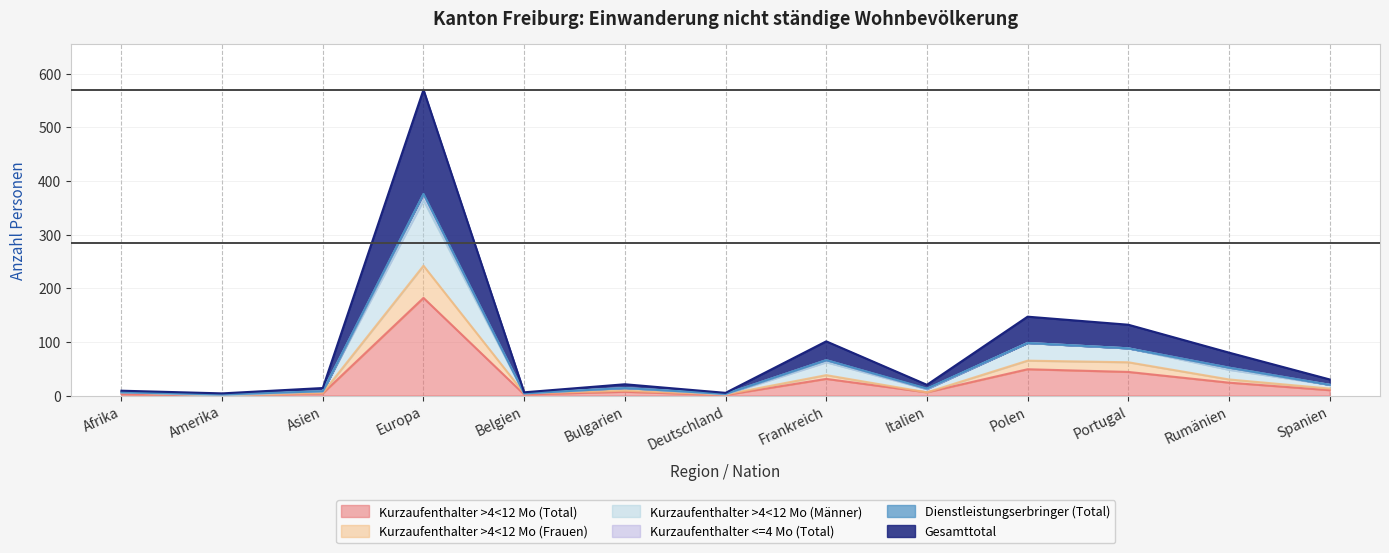

Read the Kurzaufenthalter >4<12 Mo (Total) value at Asien.

4